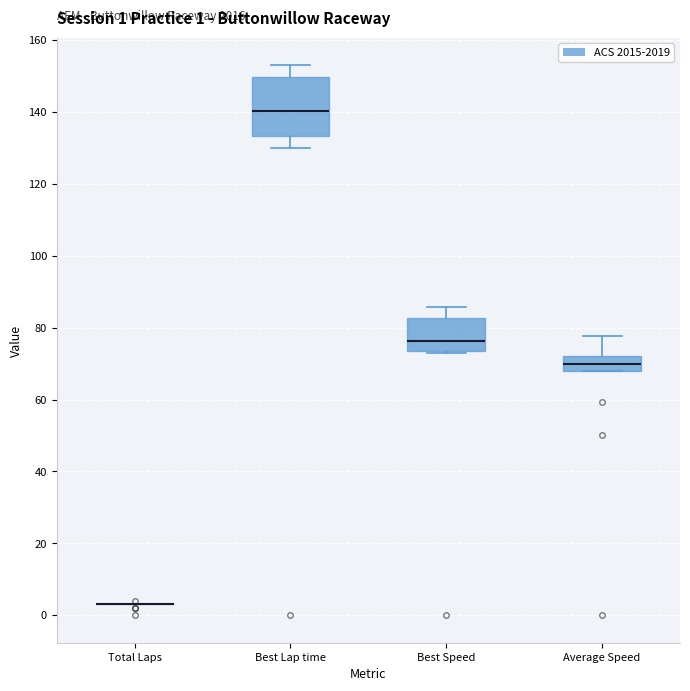

Comparing the boxes themselves (not the whiskers), which one is the tallest?

Best Lap time